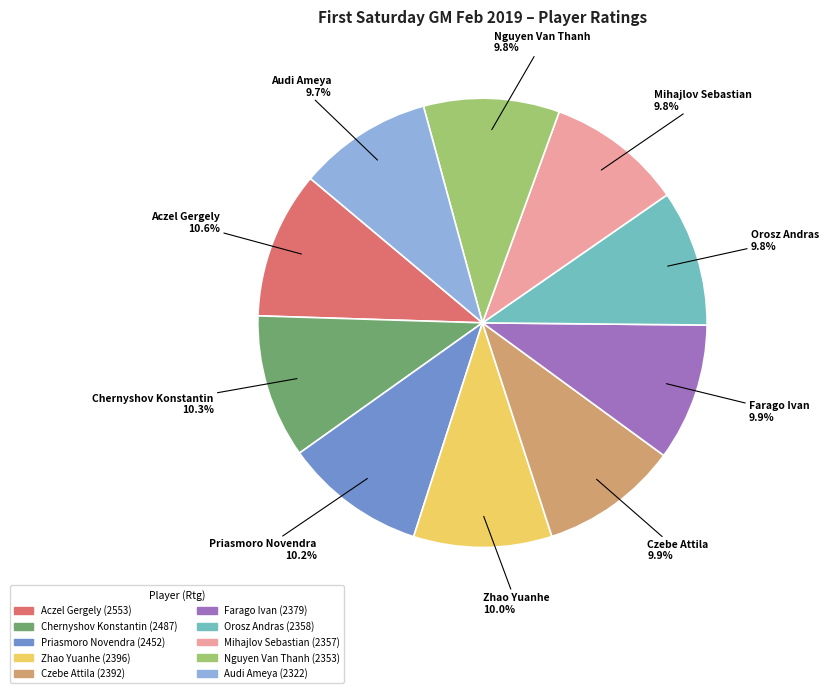

Approximately how many times larger is the value at Farago Ivan compared to Czebe Attila?

1.0